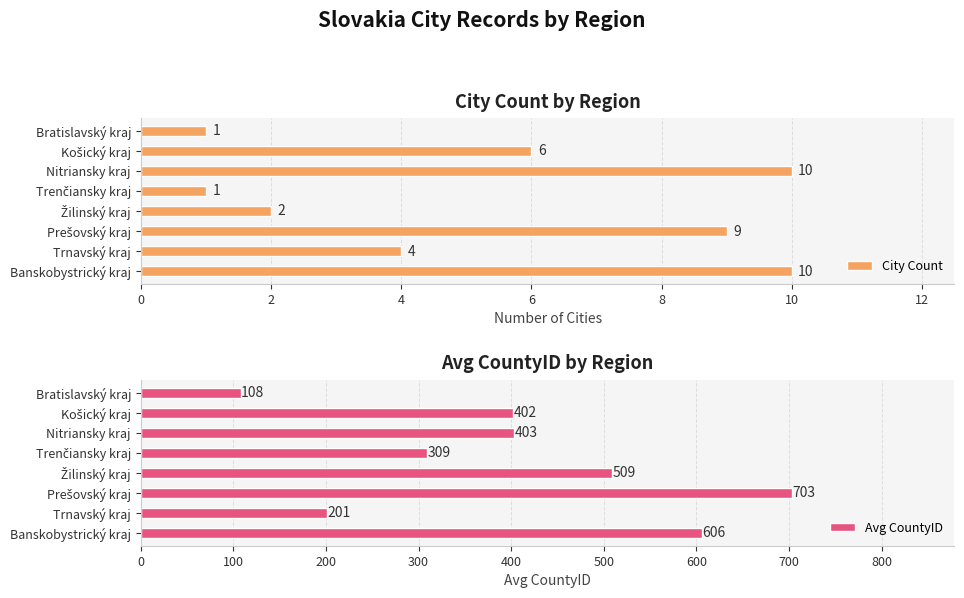

What is the difference between the second highest and second lowest values in the Avg CountyID series?

405